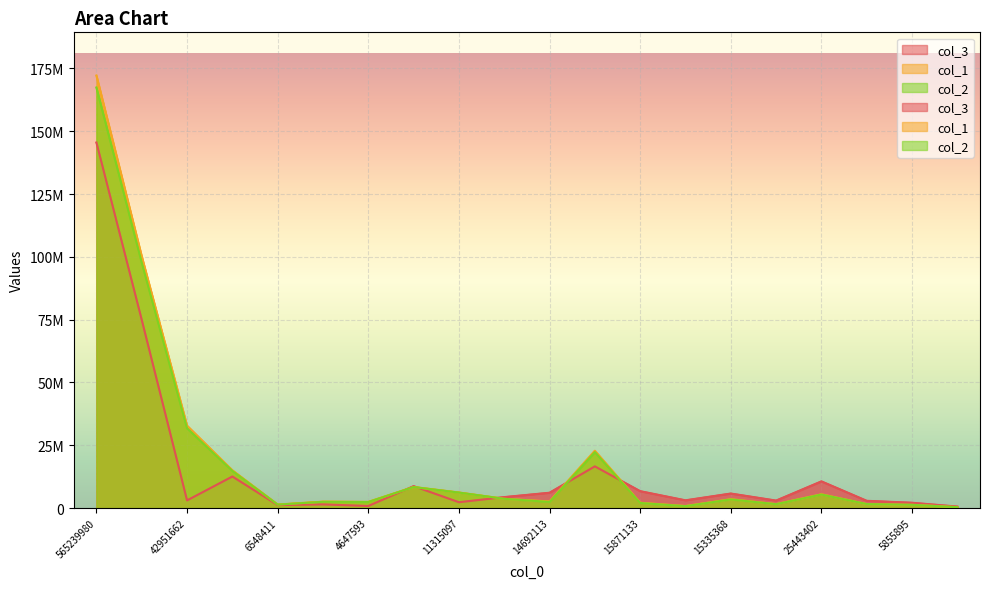

At which category is the sum across all series the highest?

565239980